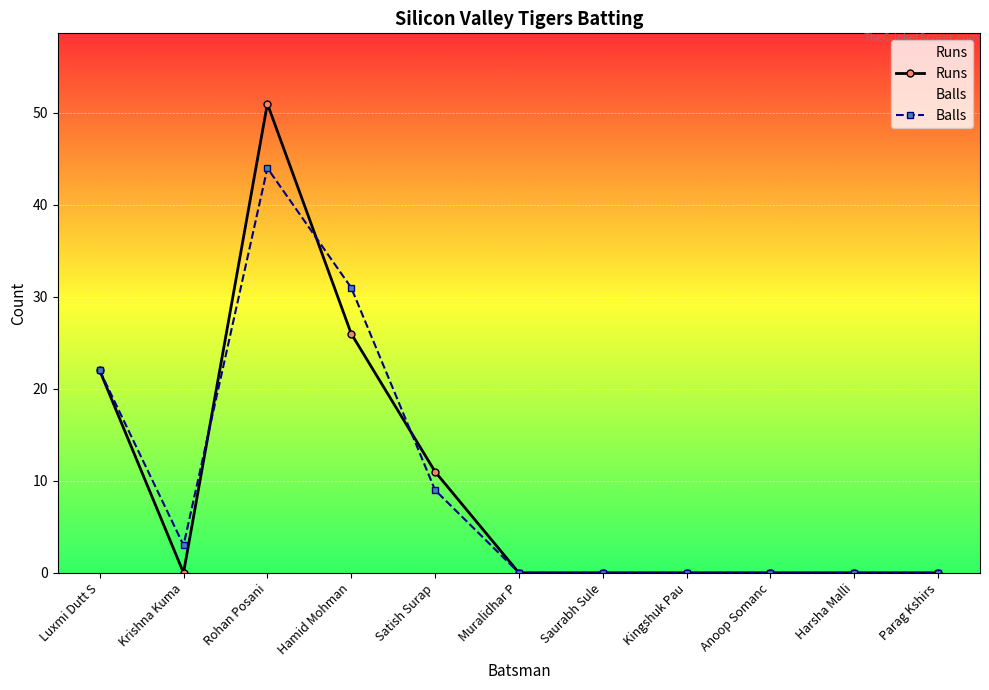

At which category is the sum across all series the highest?

Rohan Posani